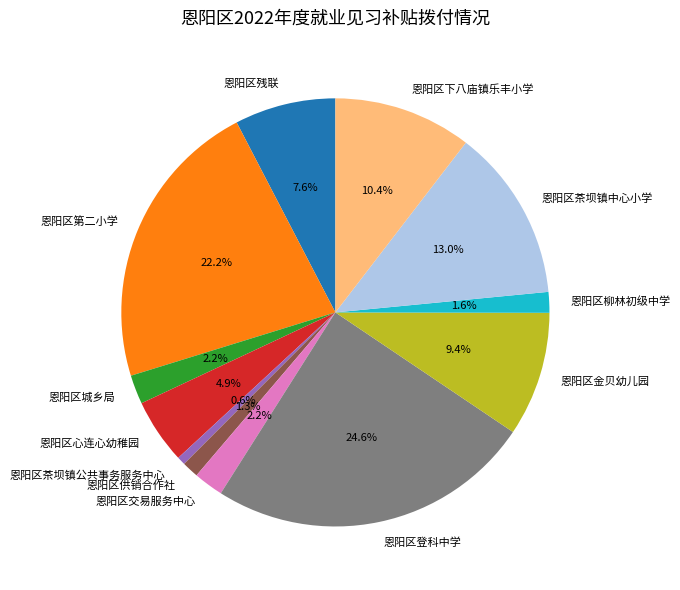

To the nearest percent, what is the combined percentage of 恩阳区供销合作社 and 恩阳区茶坝镇公共事务服务中心?

2%